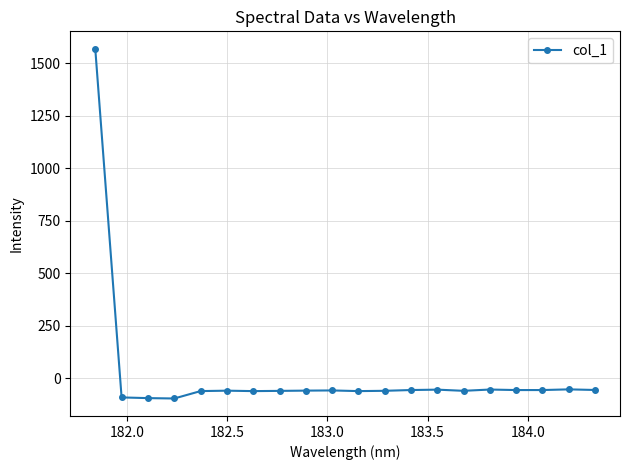

True or false: there are more than 2 points higher than both neighbors.

True